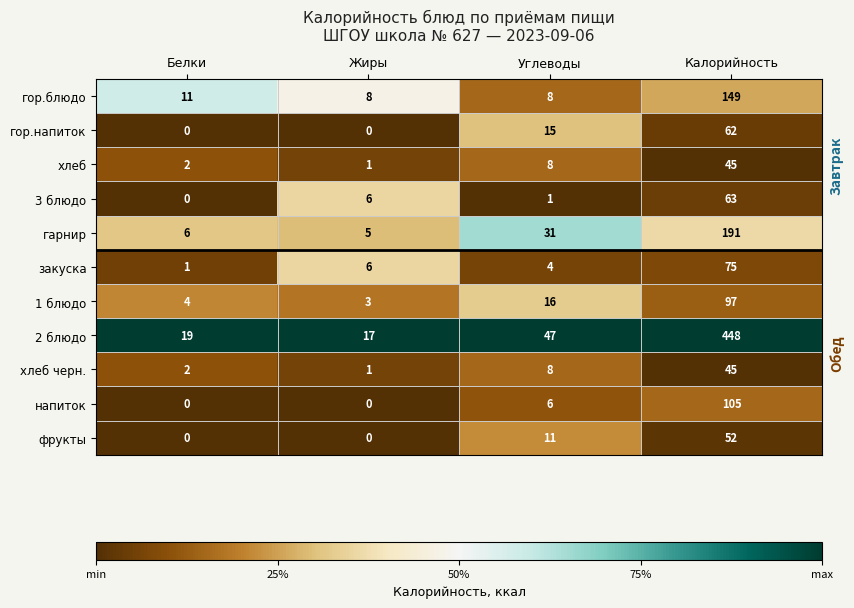

The value of гор.блюдо at Белки is 11. True or false?

True